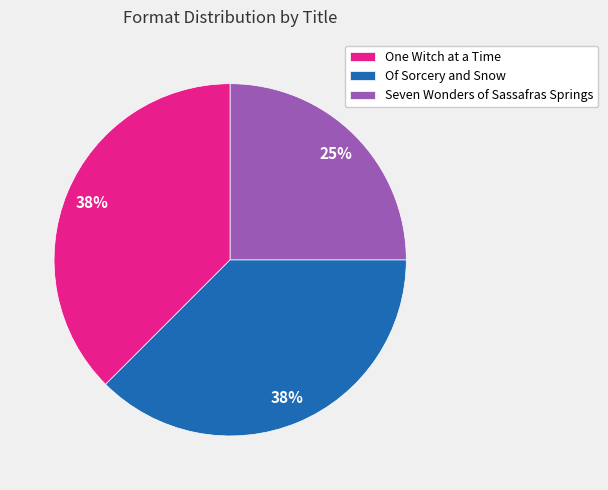

To the nearest percent, what is the average slice percentage?

33%